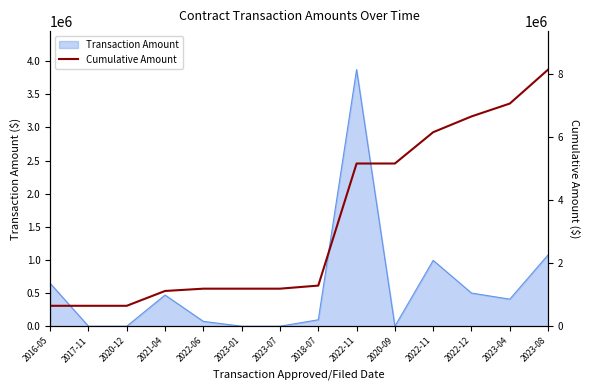

At which label is the value closest to 4392346?

2022-11